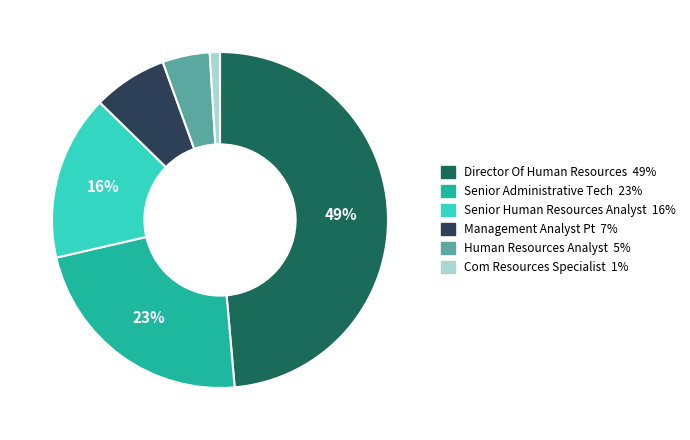

True or false: Com Resources Specialist accounts for 1% of the total.

True